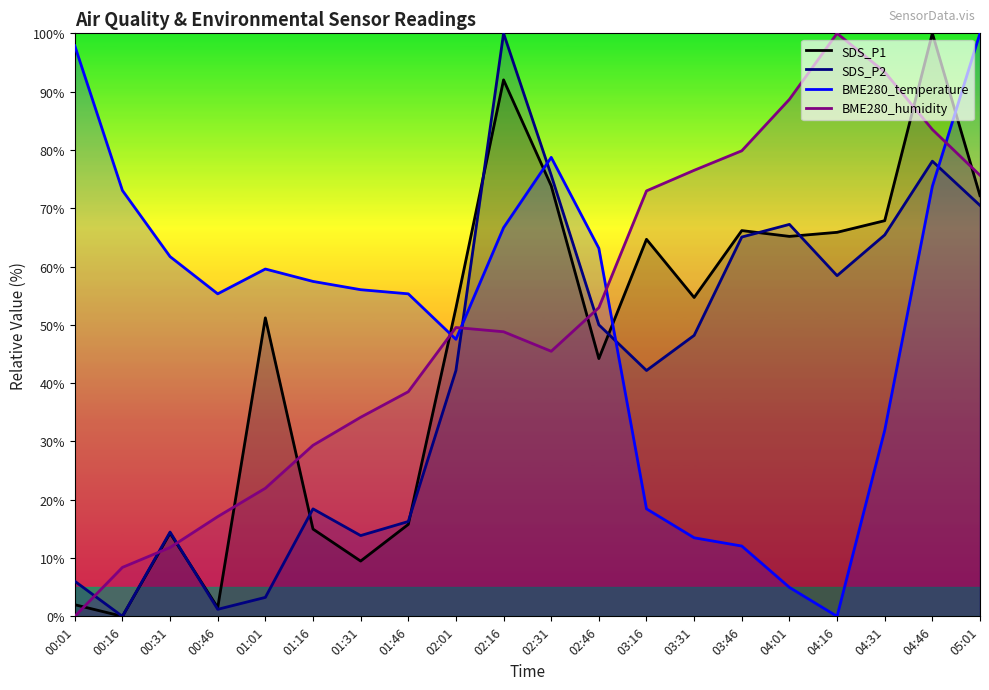

What is the approximate value of SDS_P1 at 01:46?

15.8